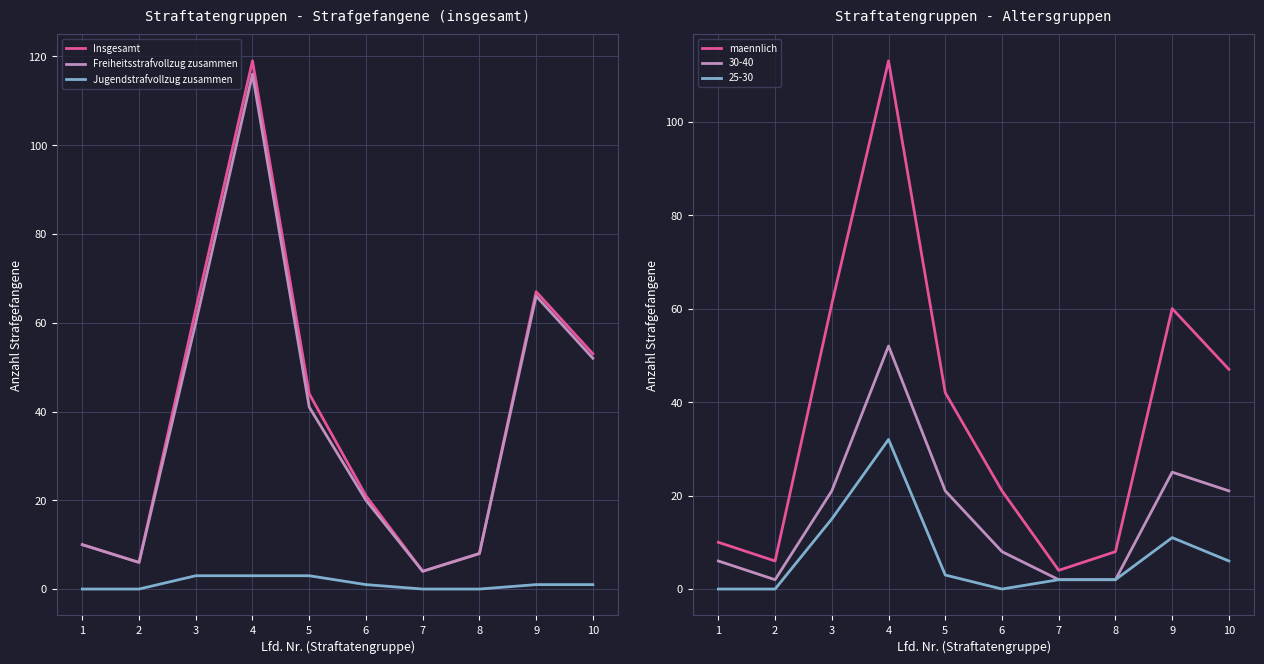

Reading left to right, what are all the values shown in this chart?

Insgesamt: 1=10	2=6	3=63	4=119	5=44	6=21	7=4	8=8	9=67	10=53
Freiheitsstrafvollzug zusammen: 1=10	2=6	3=60	4=116	5=41	6=20	7=4	8=8	9=66	10=52
Jugendstrafvollzug zusammen: 1=0	2=0	3=3	4=3	5=3	6=1	7=0	8=0	9=1	10=1
maennlich: 1=10	2=6	3=61	4=113	5=42	6=21	7=4	8=8	9=60	10=47